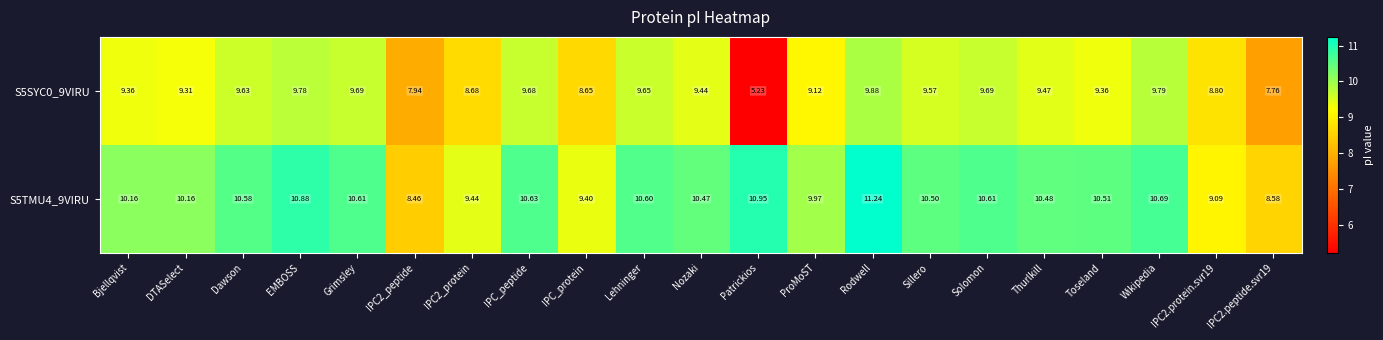

Which label corresponds to the smallest value in the chart?

Patrickios